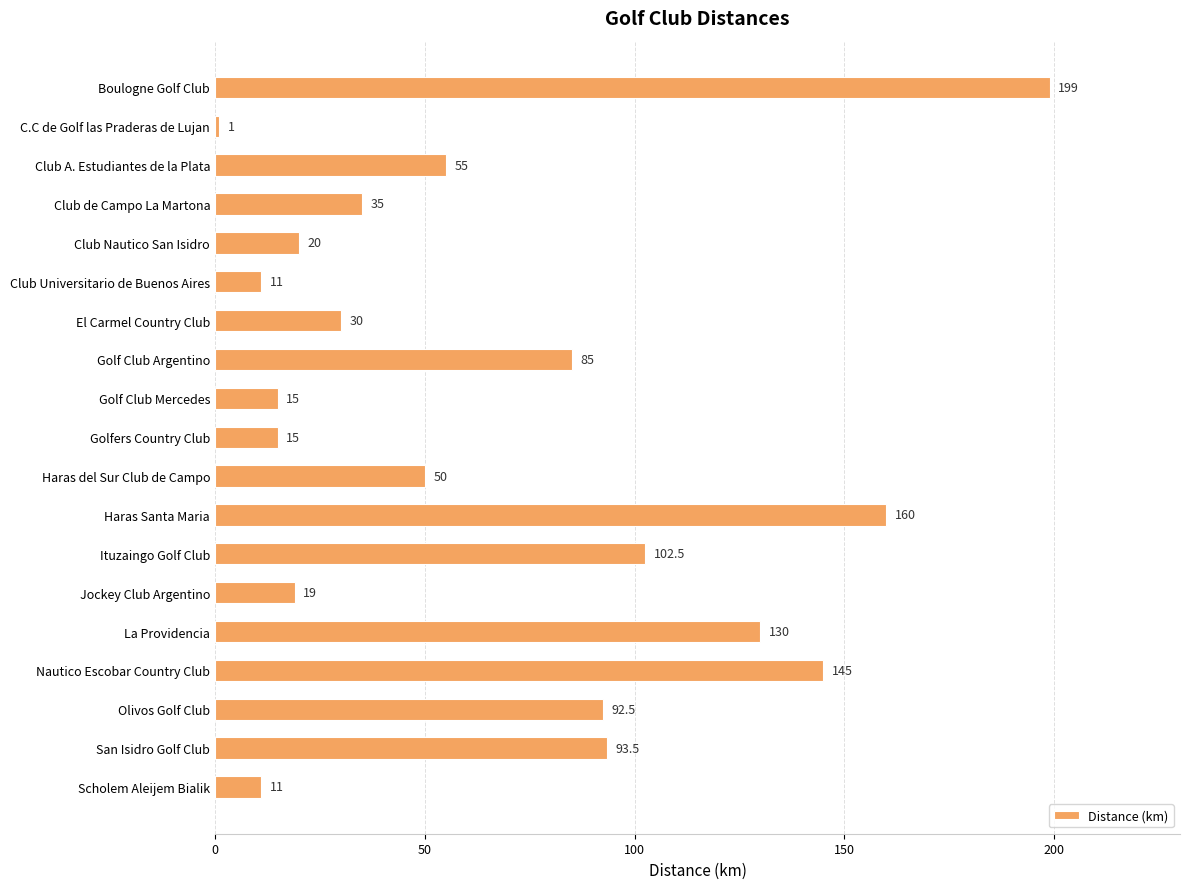

What is the difference between the maximum and minimum values?

198.0